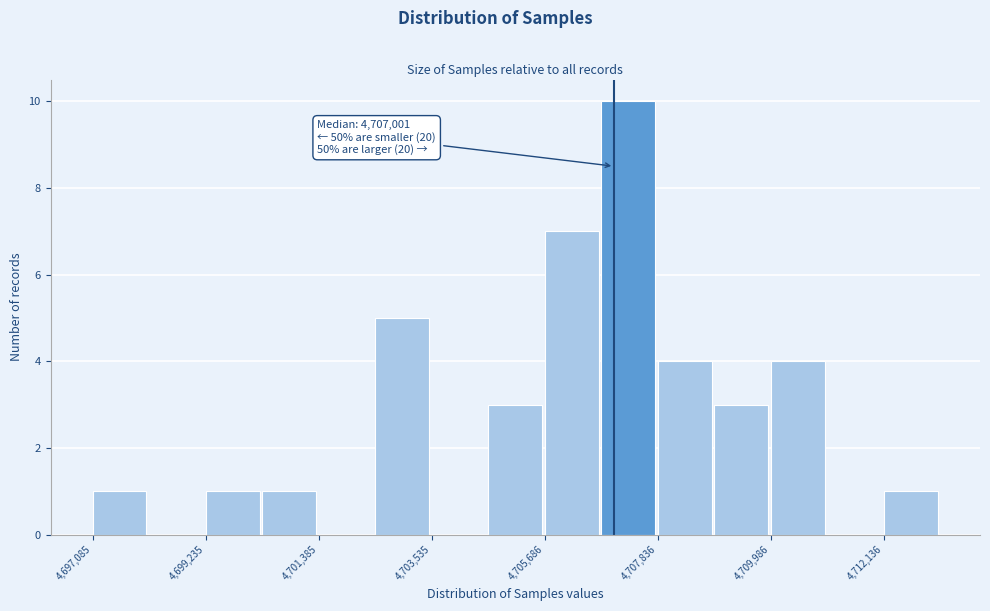

Around what value on the x-axis is the tallest bar? Give the approximate position of its centre, as read against the axis.

4707500